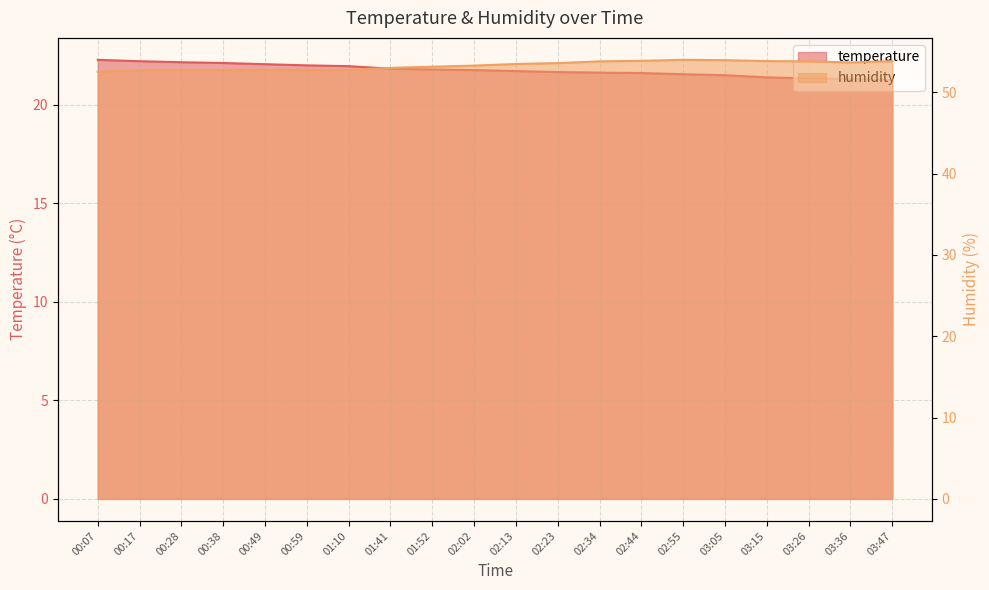

How many categories are shown in the chart?

20